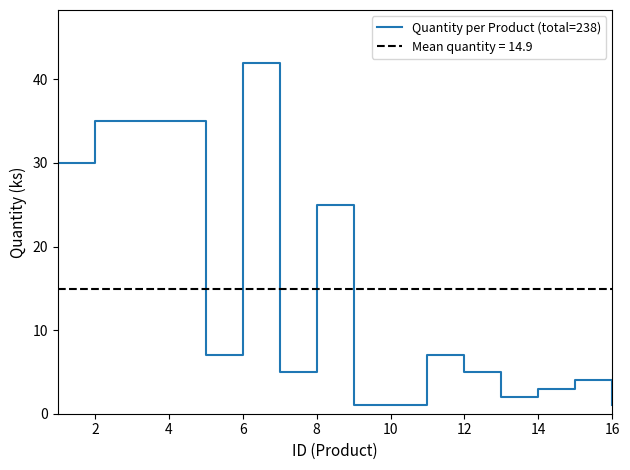

True or false: Quantity per Product (total=238) has a value of 3 at 14.

True